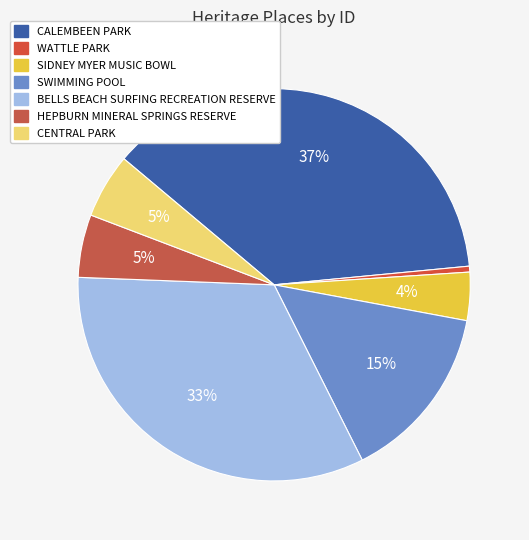

How many slices are in this pie chart?

7